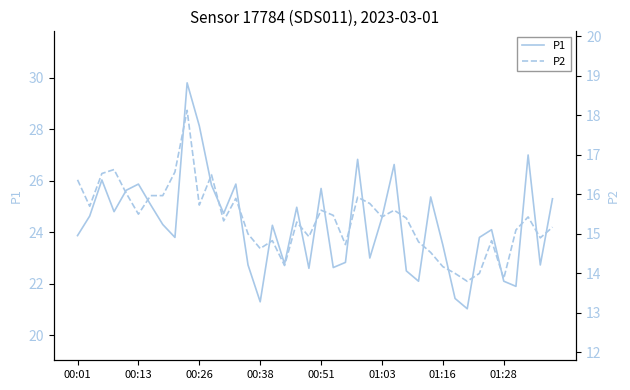

What is the smallest value displayed?

13.8